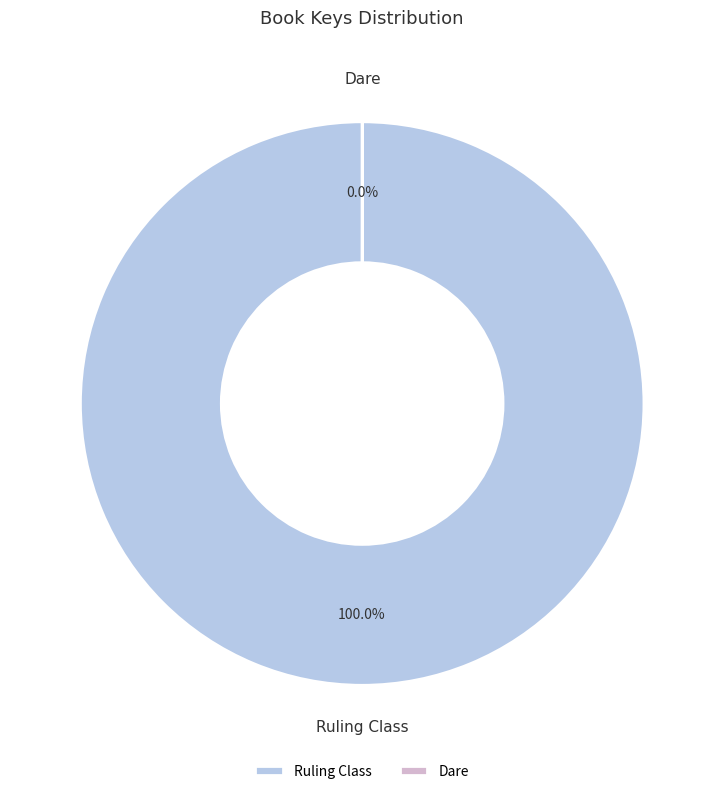

The Ruling Class slice represents 88% of the pie. True or false?

False